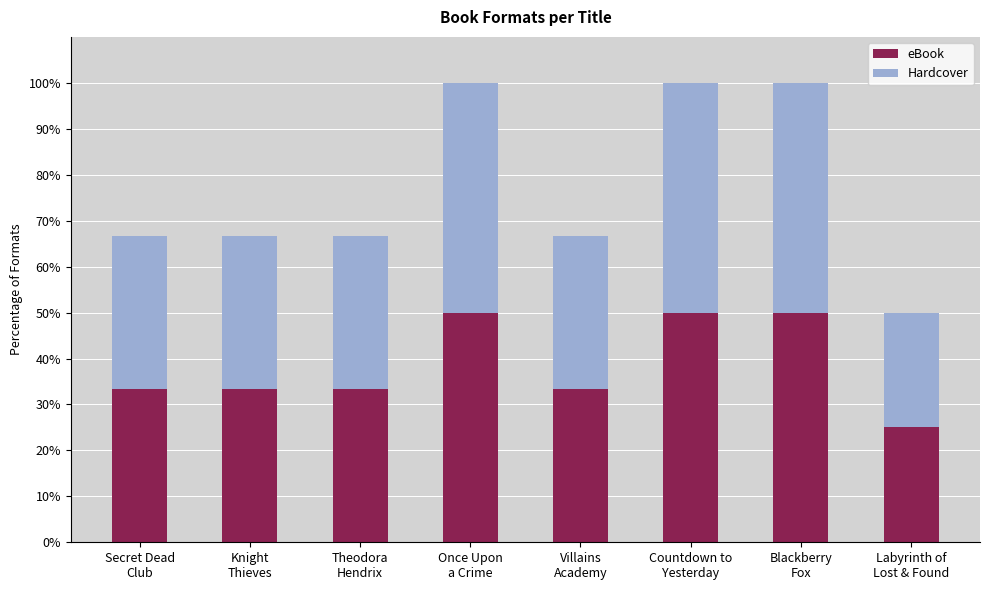

How many bars are there in total?

8